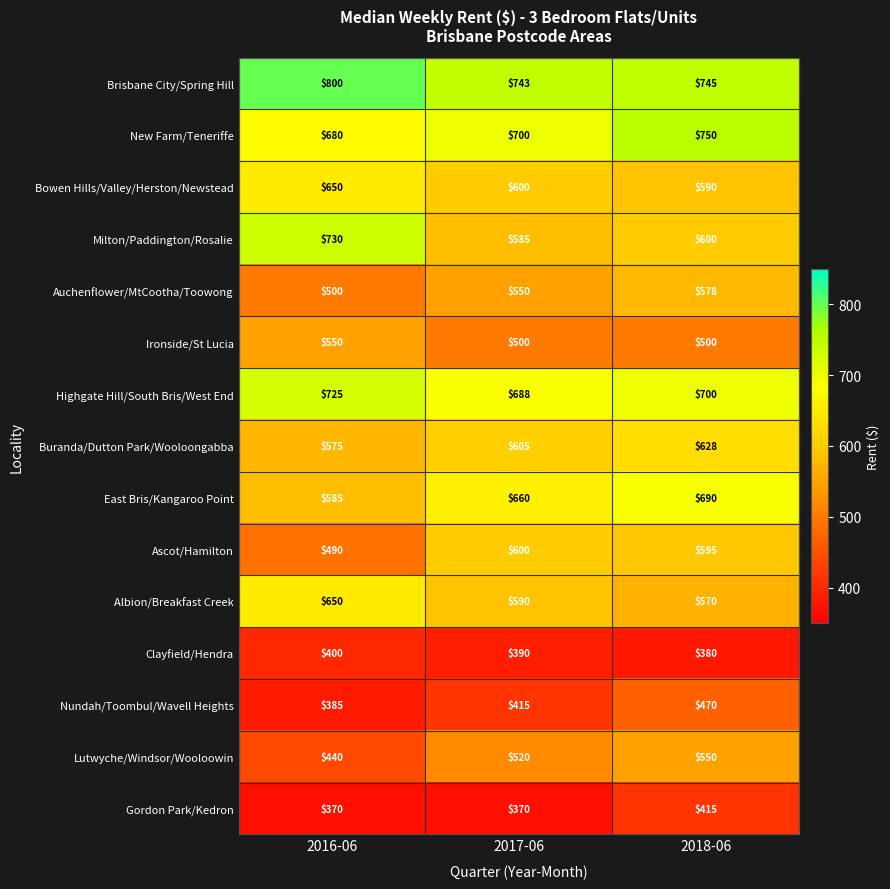

Which series has the widest spread of values?

Milton/Paddington/Rosalie